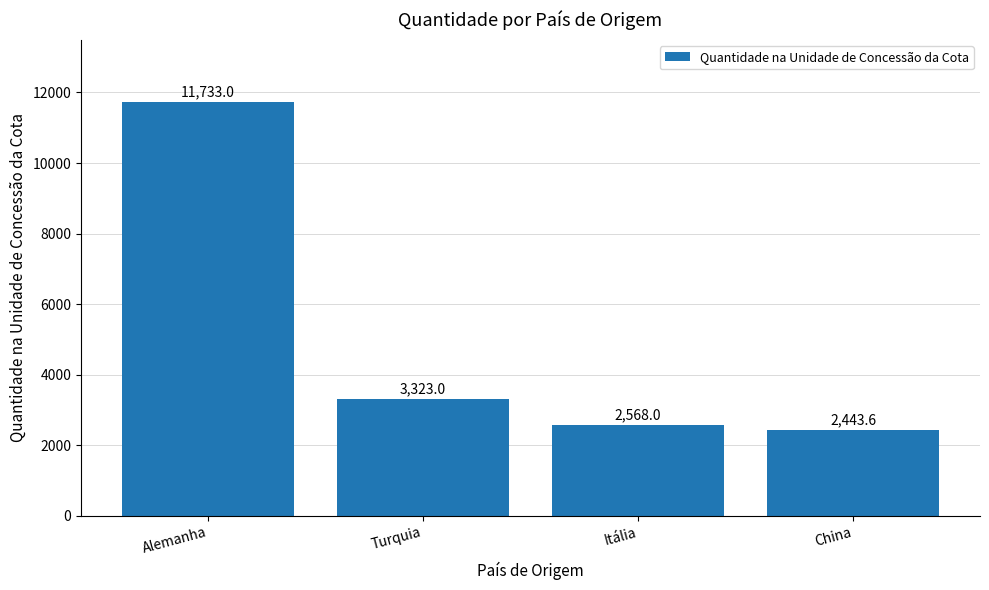

What is the change in value from Turquia to Itália?

-755.0